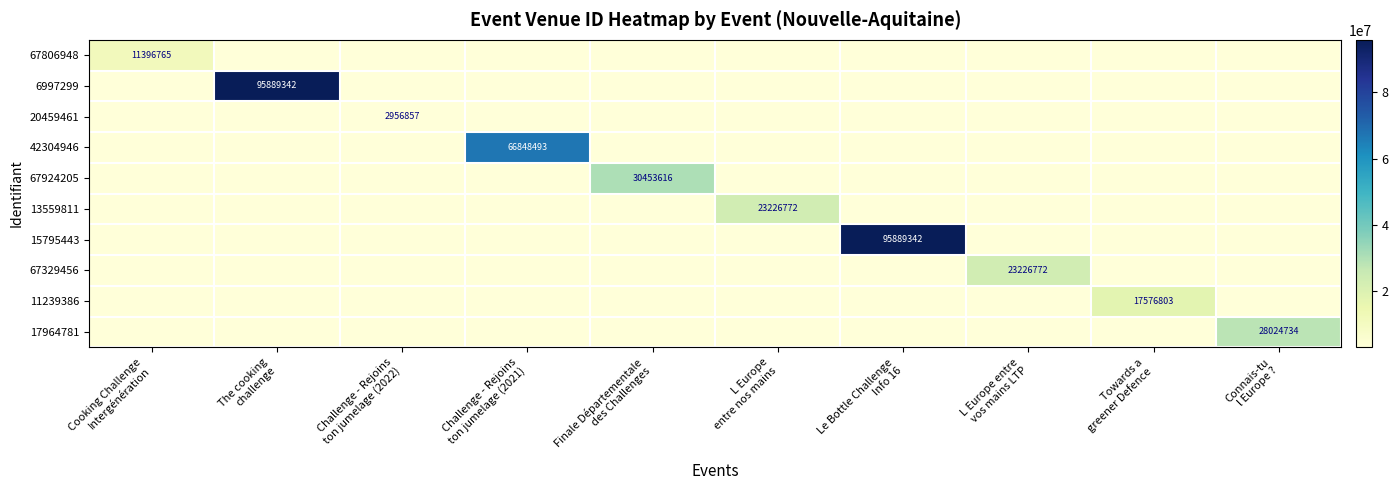

Between Cooking Challenge Intergénération and L Europe entre nos mains, which series saw the biggest shift?

13559811